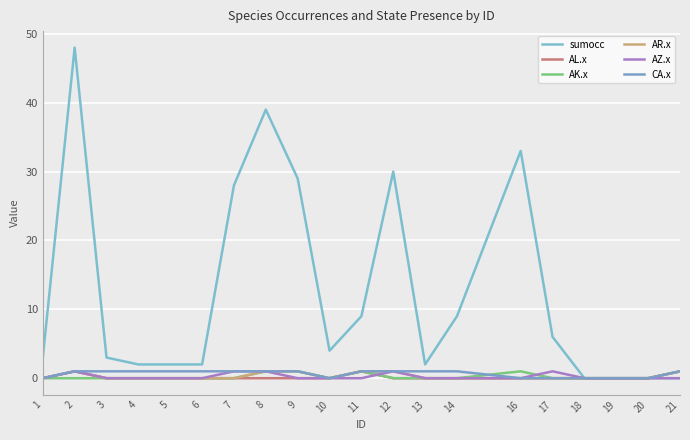

How many categories are shown in the chart?

20